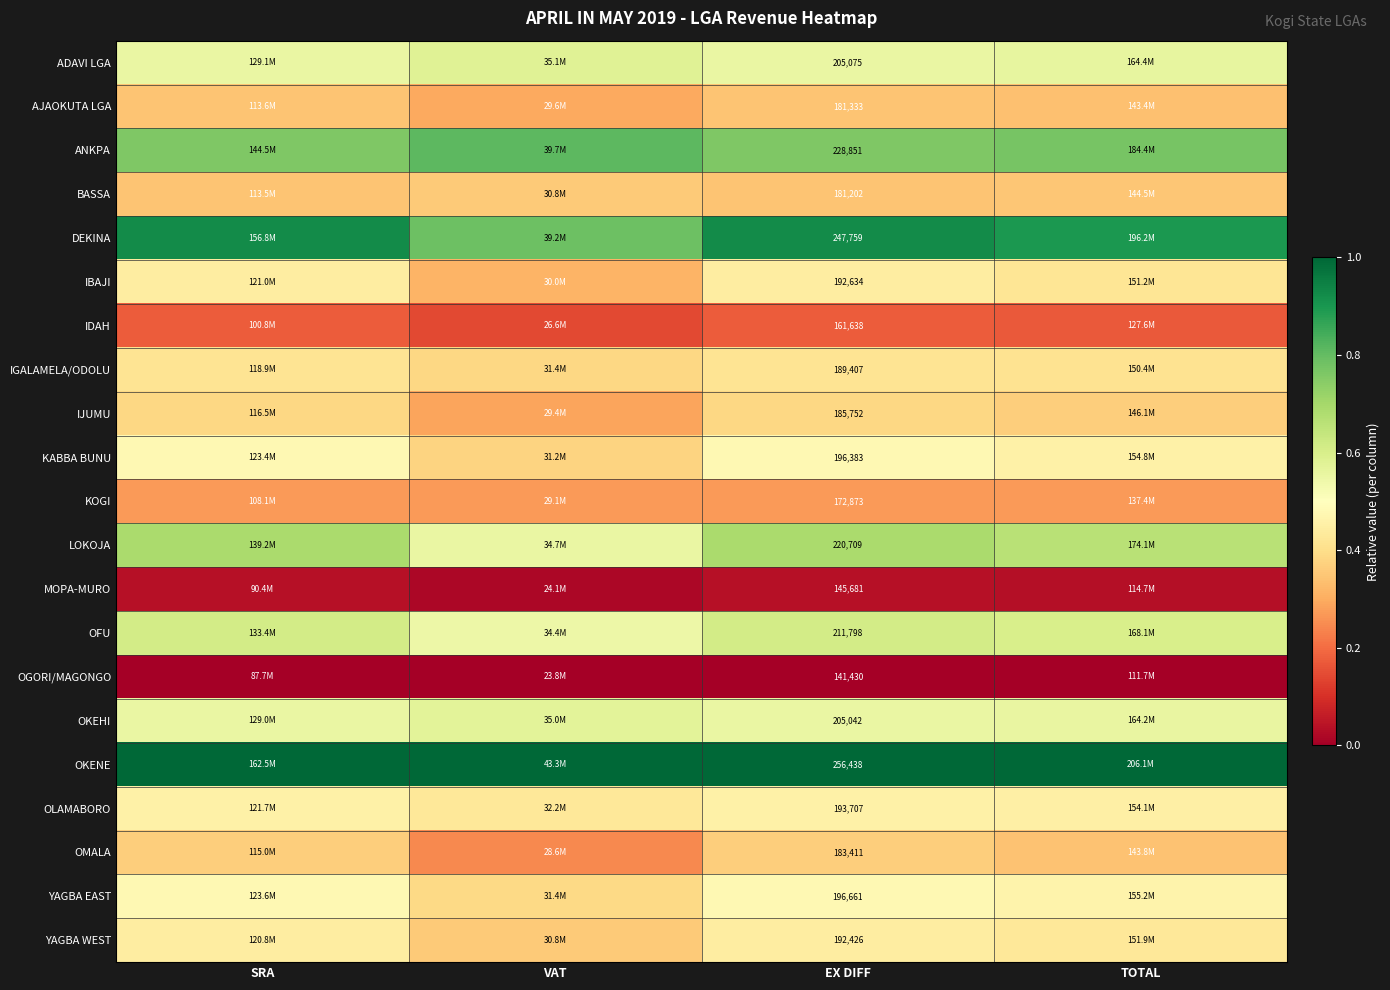

Which series has the largest total across all categories?

OKENE